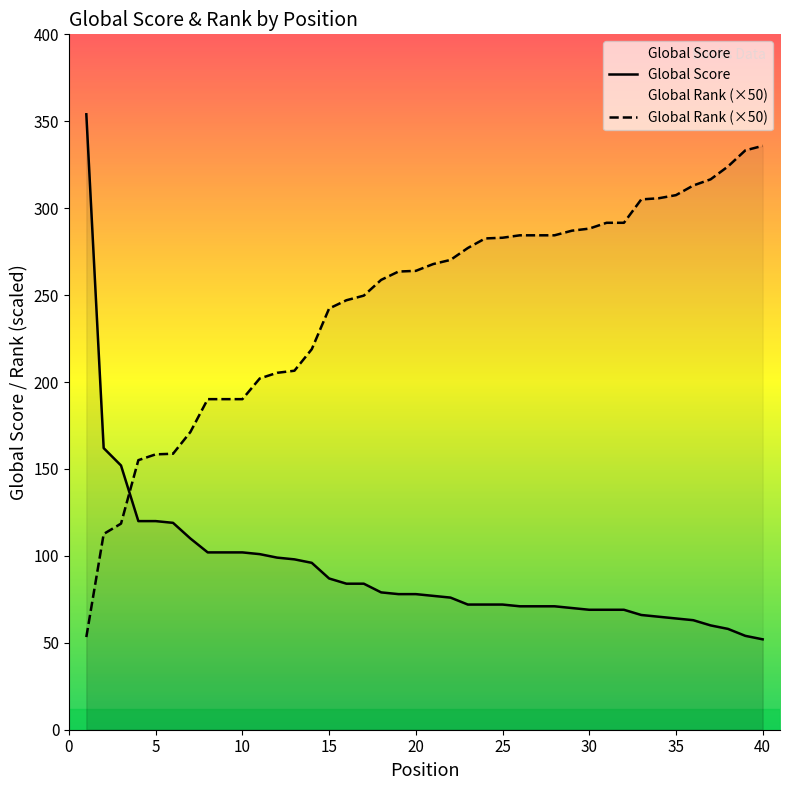

What are all the series names shown in the legend?

Global Score, Global Rank (×50)